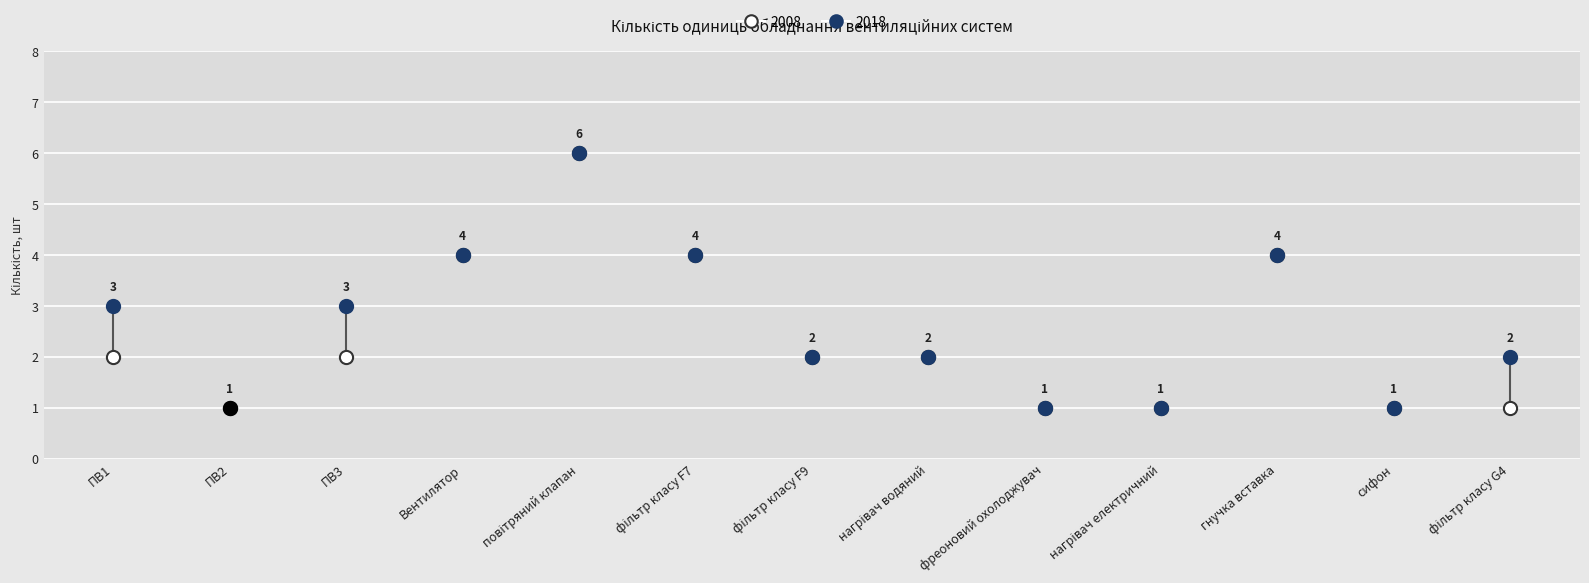

Approximately how many times larger is the value at гнучка вставка compared to Вентилятор?

1.0